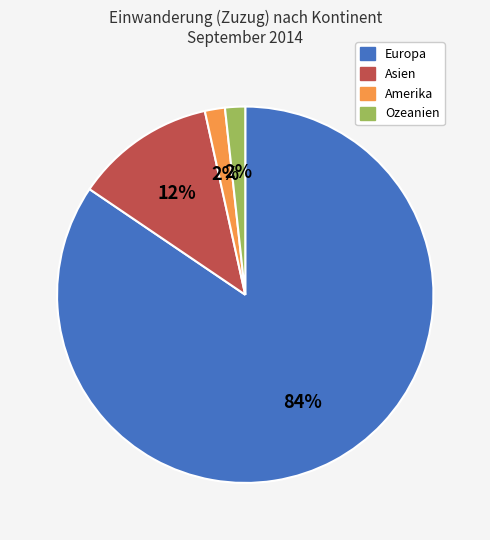

Is the sum of Amerika and Ozeanien greater than half?

No